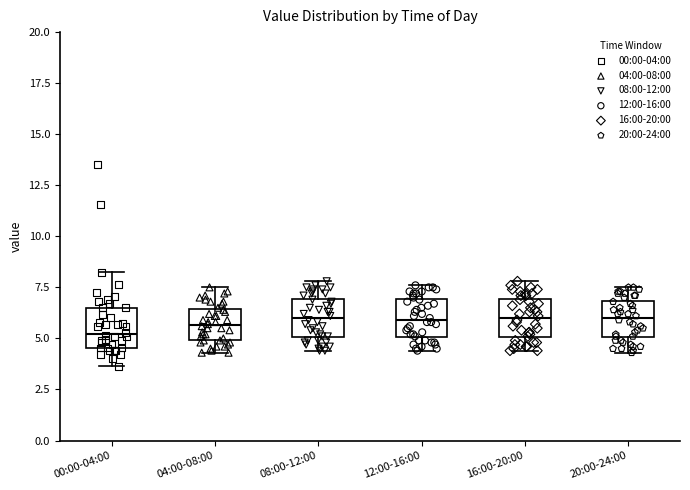

Reading left to right, read every box against the y-axis: the position of its median line, the range the box covers, and the ends of its whiskers. The values are not printed on the chart, so give them approximately, as read against the axis.

00:00-04:00: median 5.0, box 4.5 to 6.5, whiskers 3.5 to 8.0
04:00-08:00: median 5.5, box 5.0 to 6.5, whiskers 4.5 to 7.5
08:00-12:00: median 6.0, box 5.0 to 7.0, whiskers 4.5 to 8.0
12:00-16:00: median 6.0, box 5.0 to 7.0, whiskers 4.5 to 7.5
16:00-20:00: median 6.0, box 5.0 to 7.0, whiskers 4.5 to 8.0
20:00-24:00: median 6.0, box 5.0 to 7.0, whiskers 4.5 to 7.5